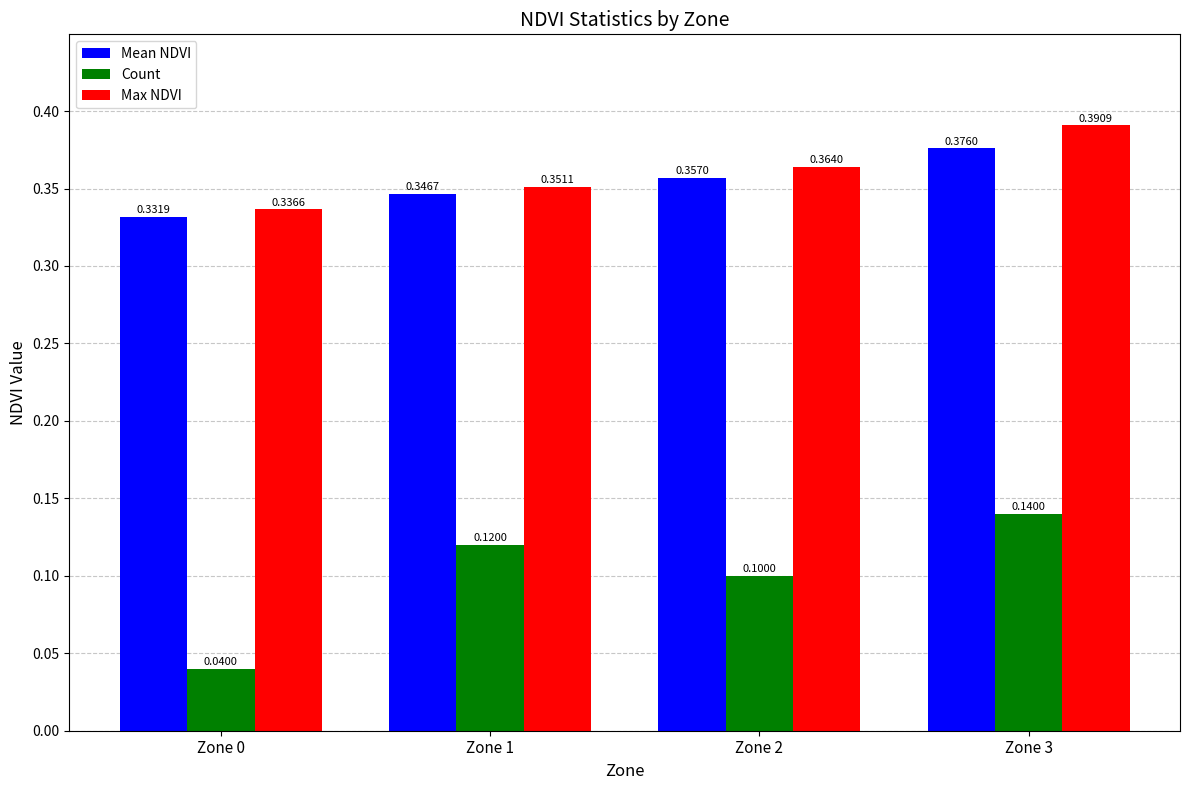

Rank the series by their maximum value, from lowest to highest.

Count, Mean NDVI, Max NDVI